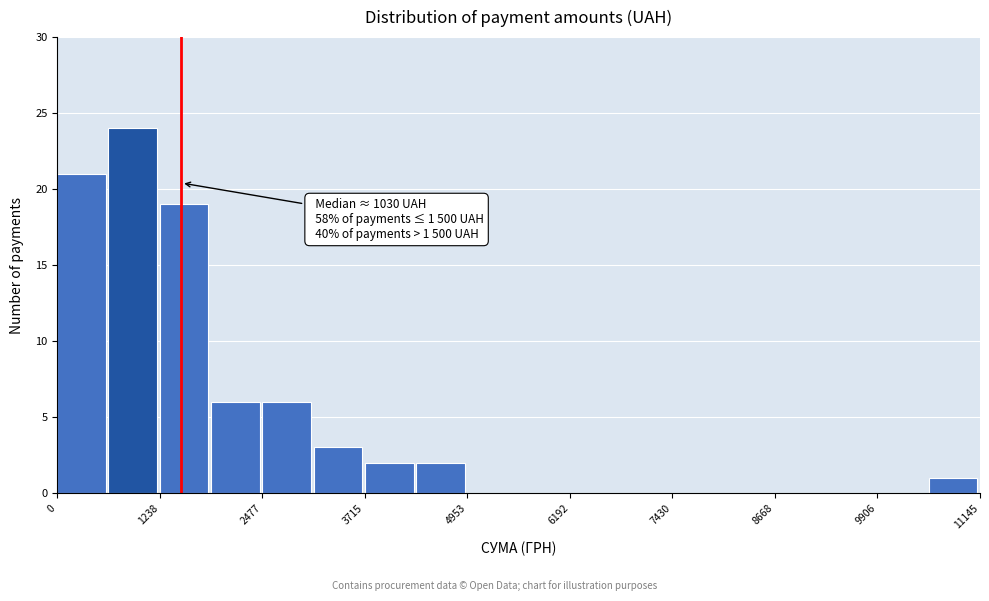

Around what value on the x-axis is the tallest bar? Give the approximate position of its centre, as read against the axis.

1000